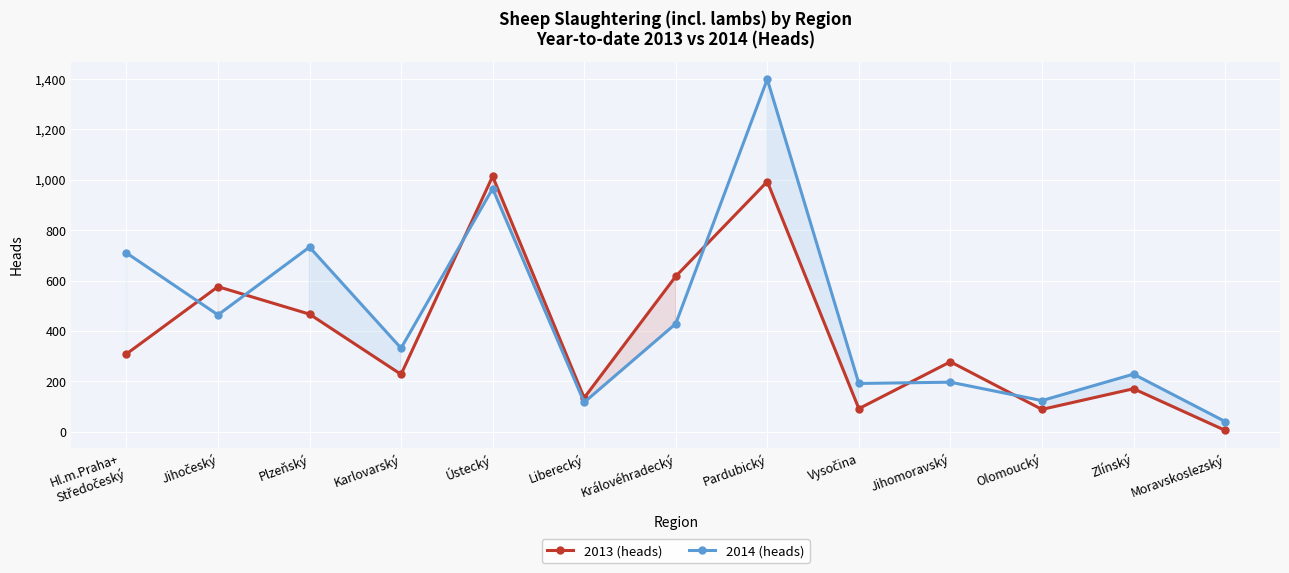

What is the label of the 4th point from the right?

Jihomoravský